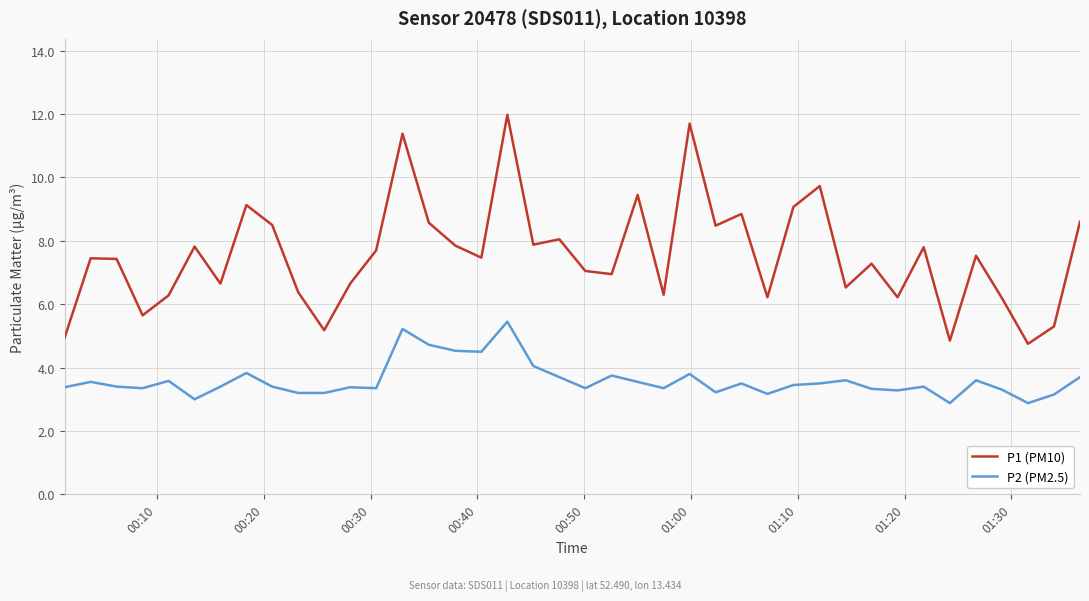

What is the difference between the second highest and minimum values in the P2 (PM2.5) series?

2.3